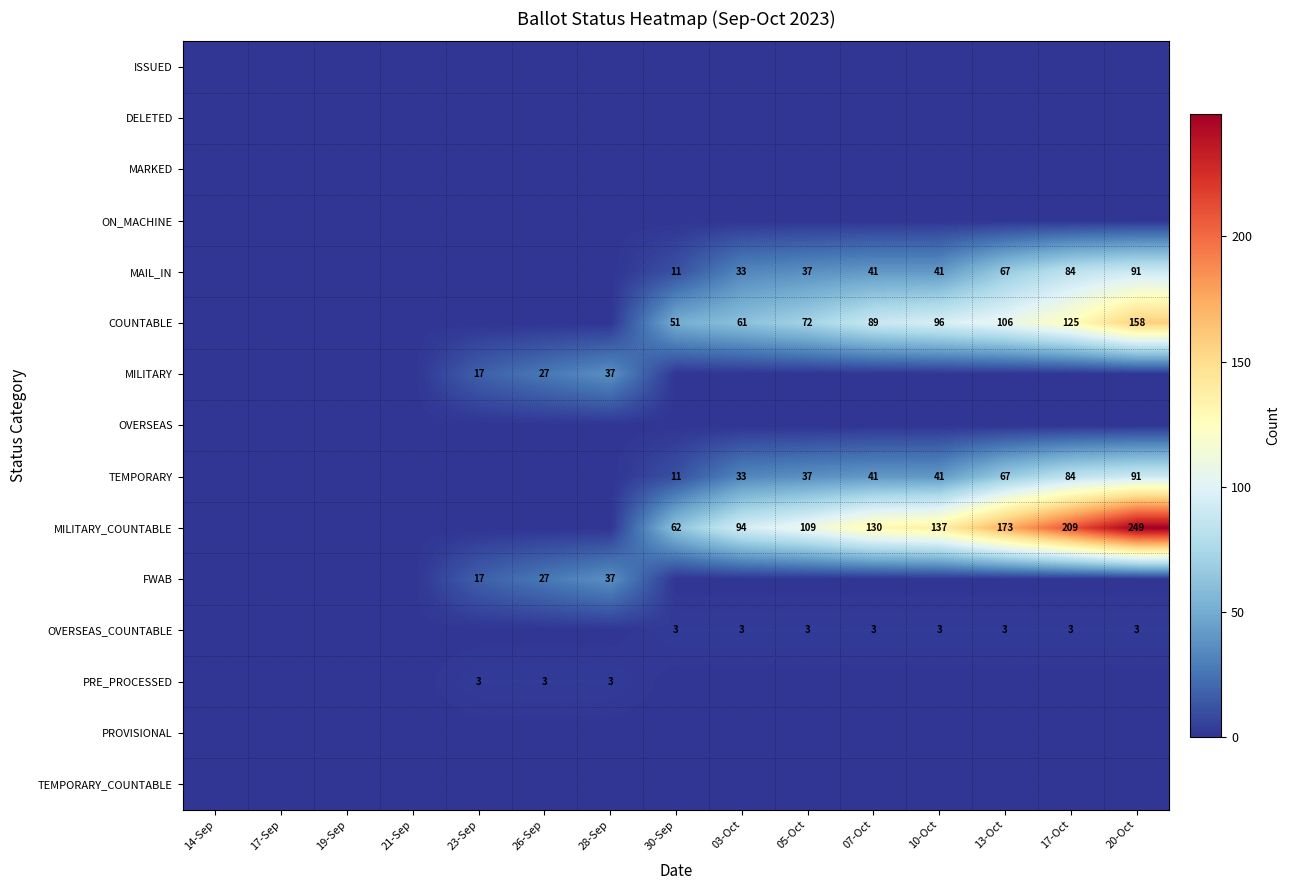

List the series in order of their peak value, lowest first.

ISSUED, DELETED, MARKED, ON_MACHINE, OVERSEAS, PROVISIONAL, TEMPORARY_COUNTABLE, OVERSEAS_COUNTABLE, PRE_PROCESSED, MILITARY, FWAB, MAIL_IN, TEMPORARY, COUNTABLE, MILITARY_COUNTABLE